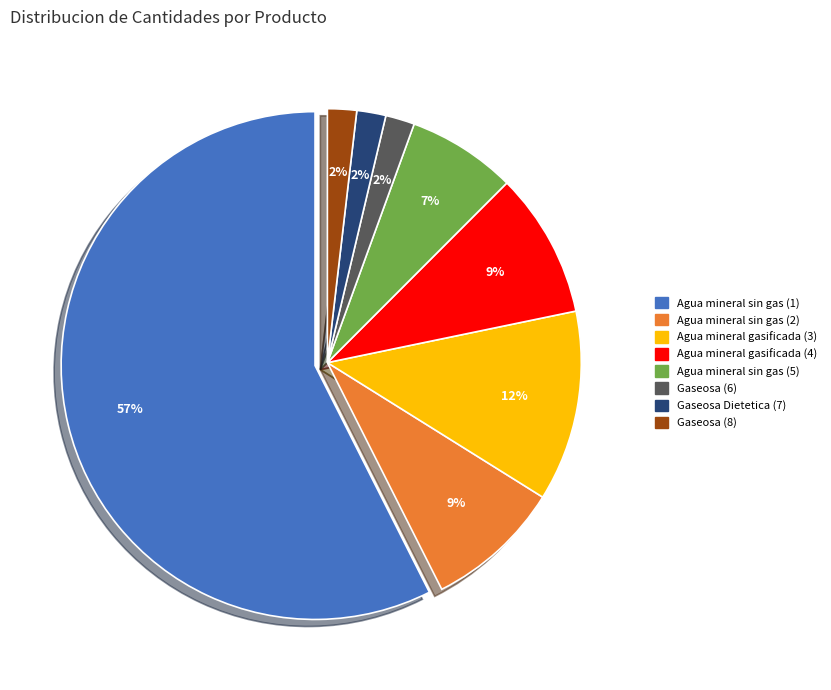

To the nearest percent, what portion does Gaseosa (6) represent?

2%